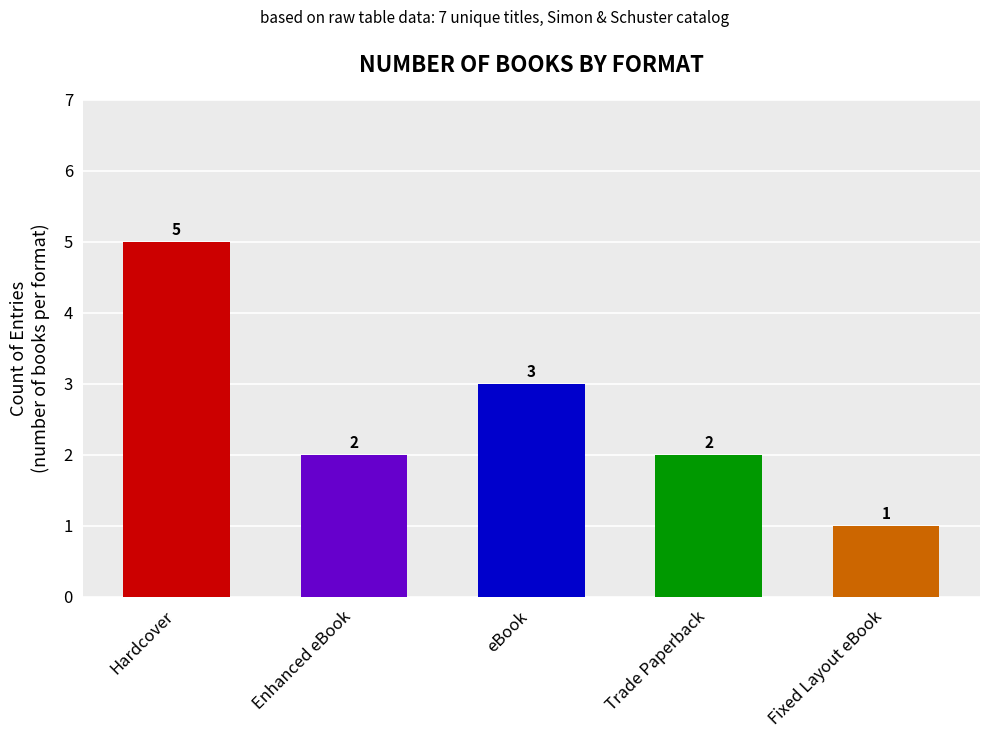

Does the chart contain stacked bars?

No